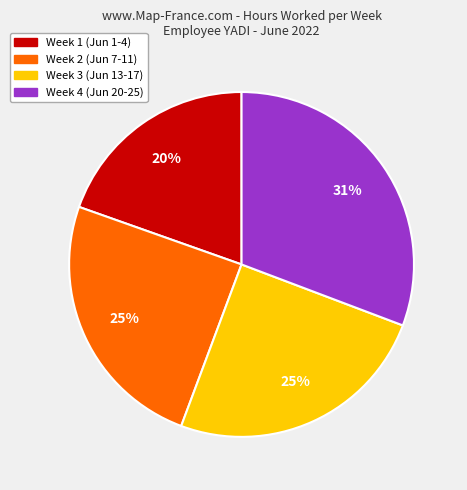

Does any single category account for the majority?

No